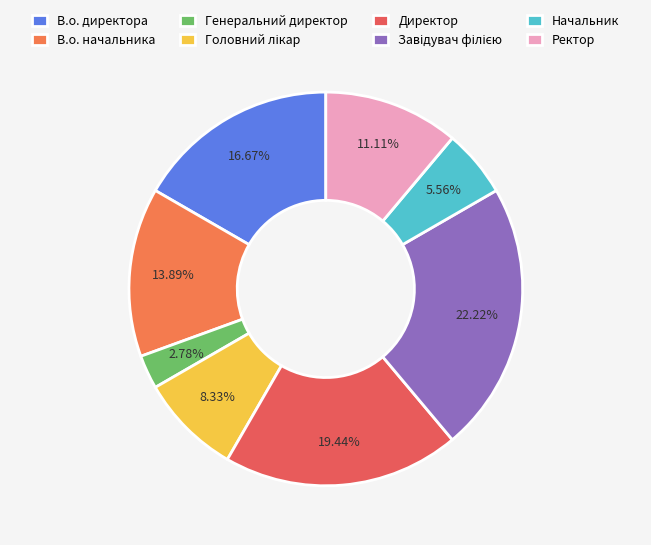

How many slices are in this pie chart?

8